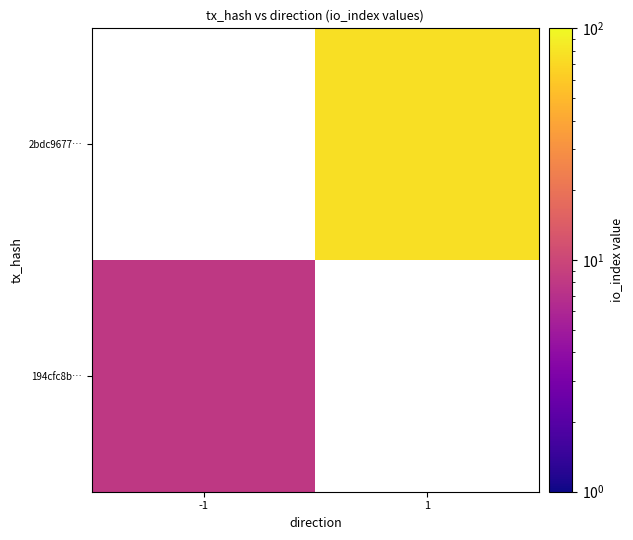

List the labels in order of 194cfc8b… value, smallest first.

-1, 1